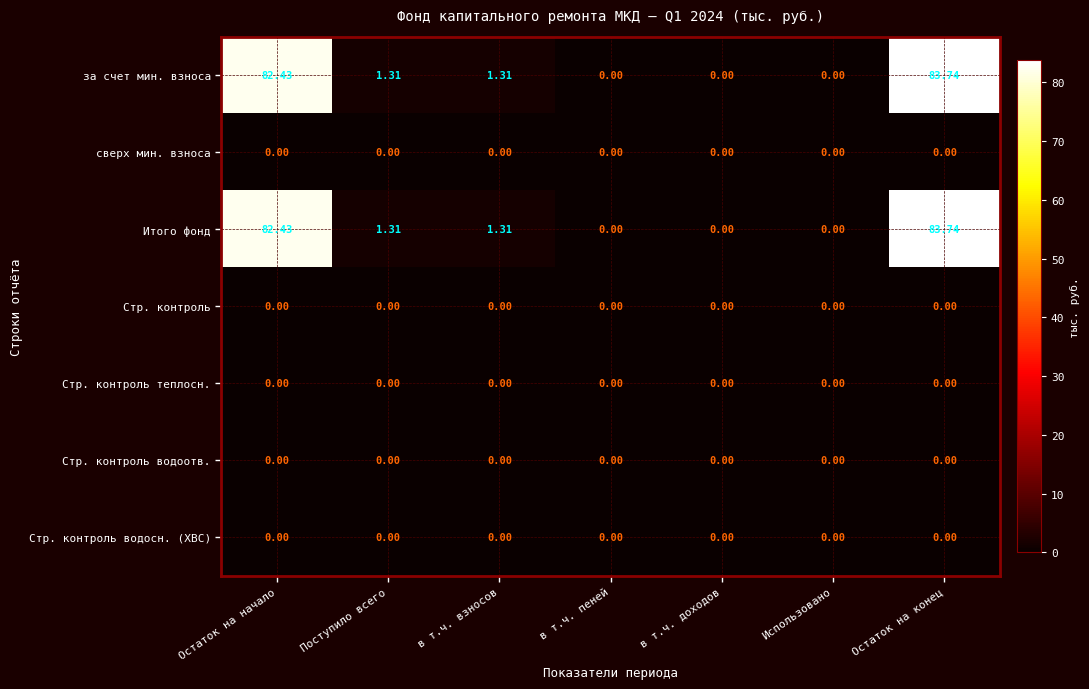

At which category does the chart reach its peak across all series?

Остаток на конец